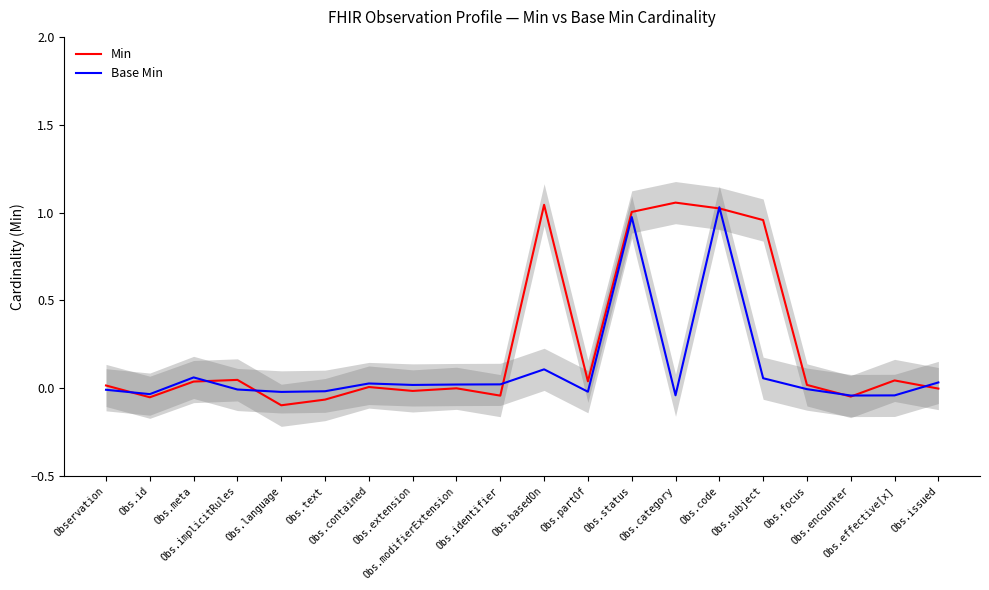

True or false: Base Min has more than 0 interior local peaks.

True